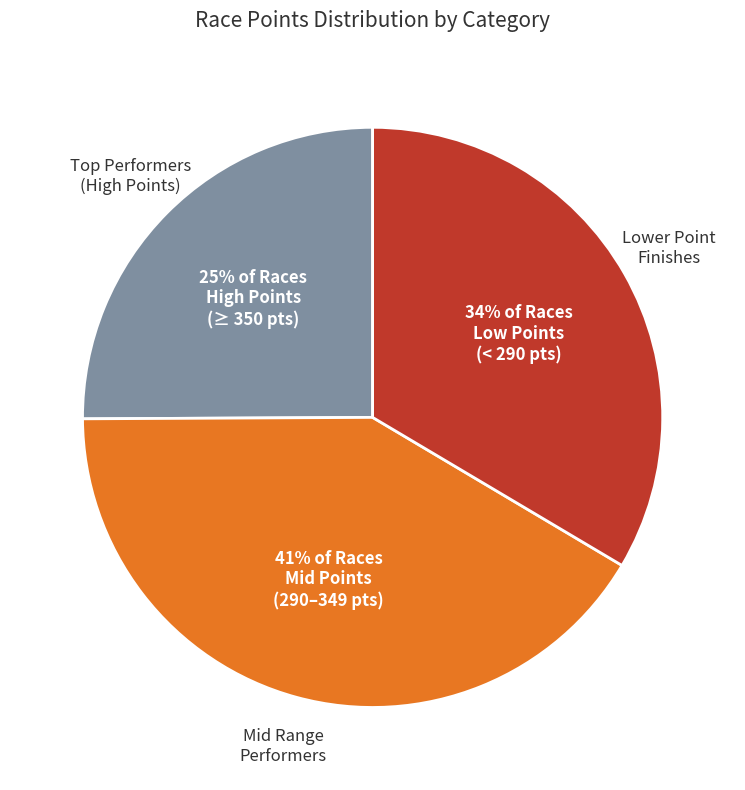

Is there a majority slice in this chart?

No